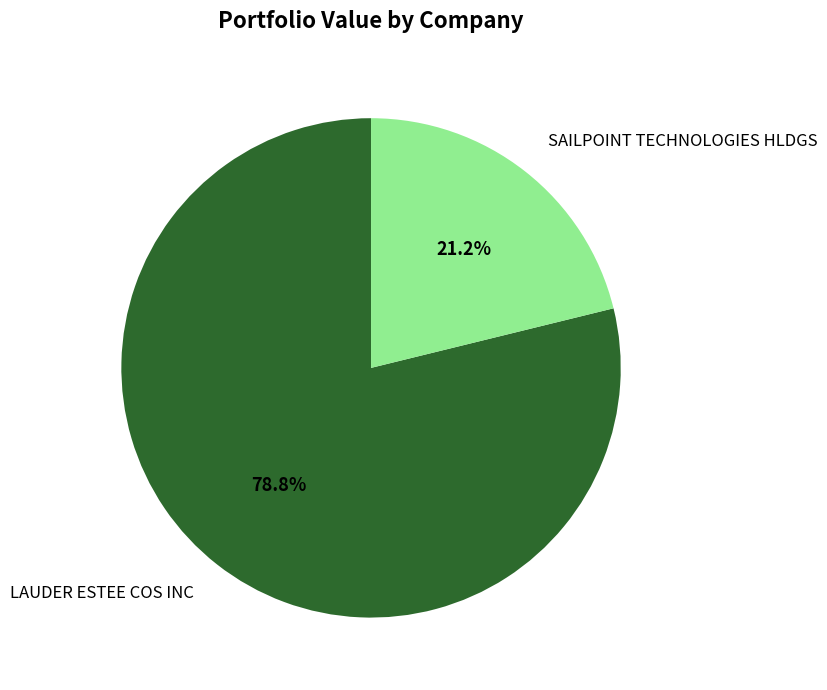

Between SAILPOINT TECHNOLOGIES HLDGS and LAUDER ESTEE COS INC, which is larger?

LAUDER ESTEE COS INC